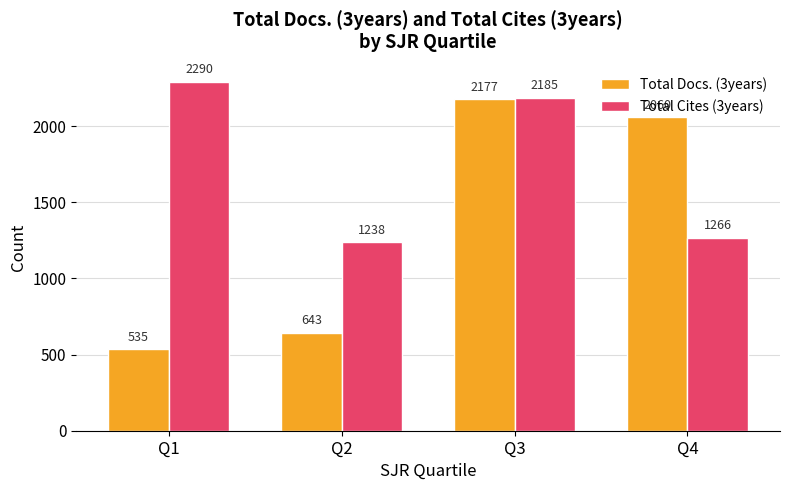

At which category does the chart reach its peak across all series?

Q1